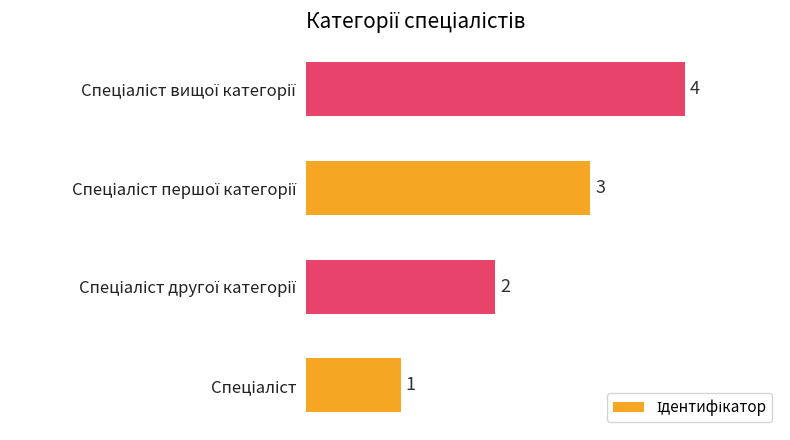

What is the sum of all values?

10